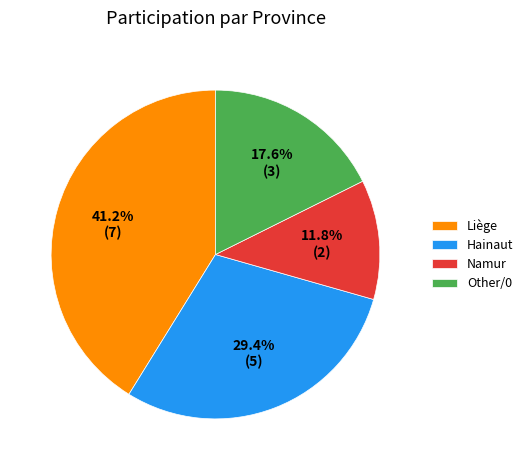

To the nearest percent, what portion does Other/0 represent?

18%